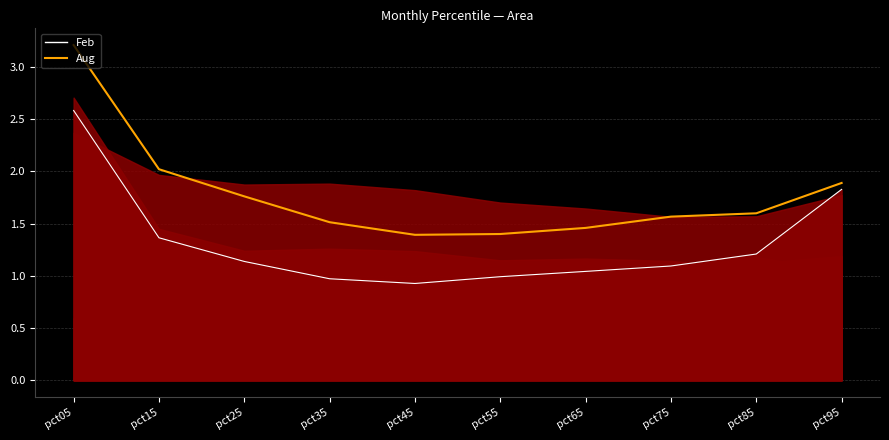

How many lines are shown in the chart?

2